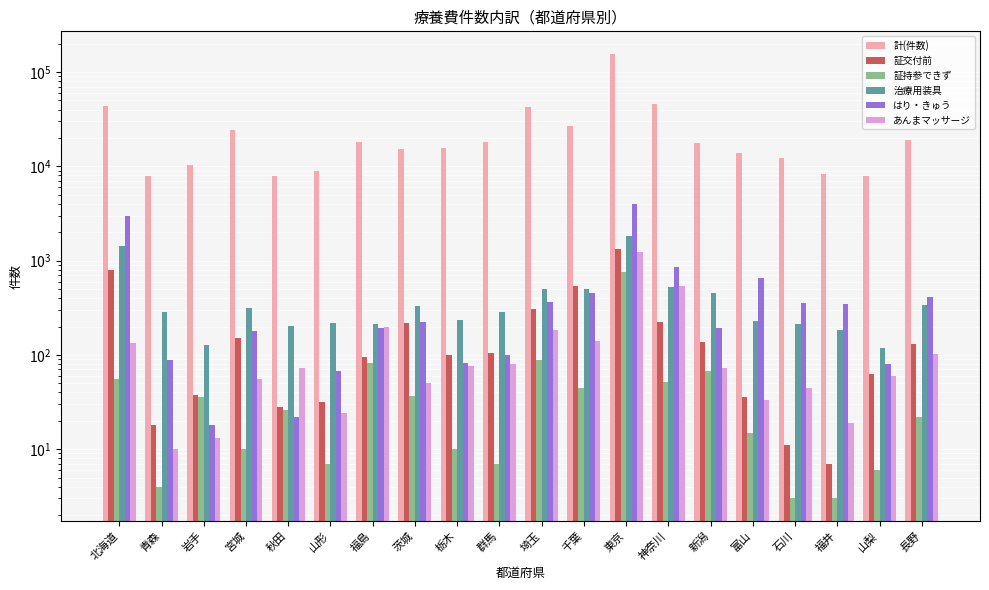

What is the greatest value displayed?

157129